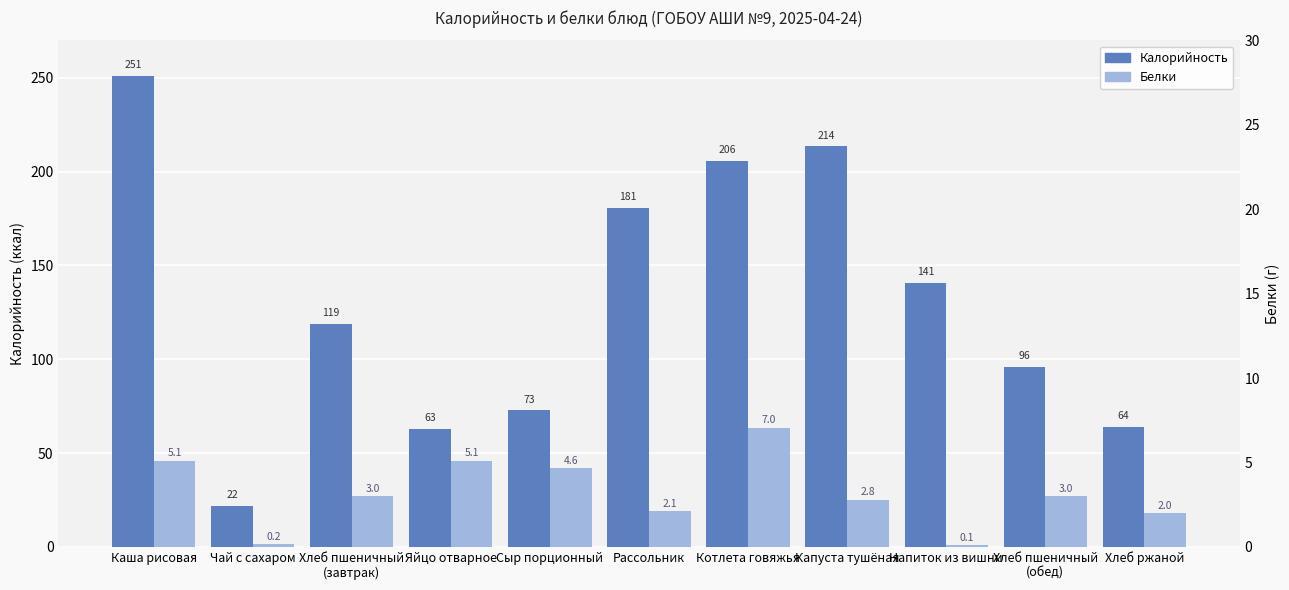

How many series are shown in this chart?

2